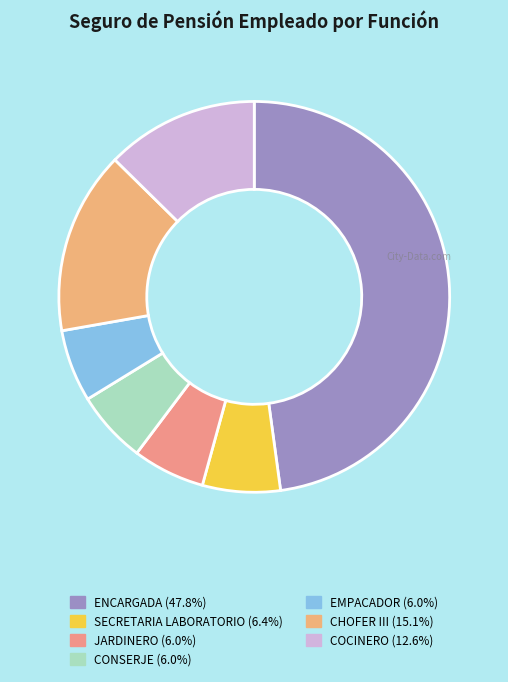

What is the ratio of the value at SECRETARIA LABORATORIO to the value at CHOFER III?

0.4